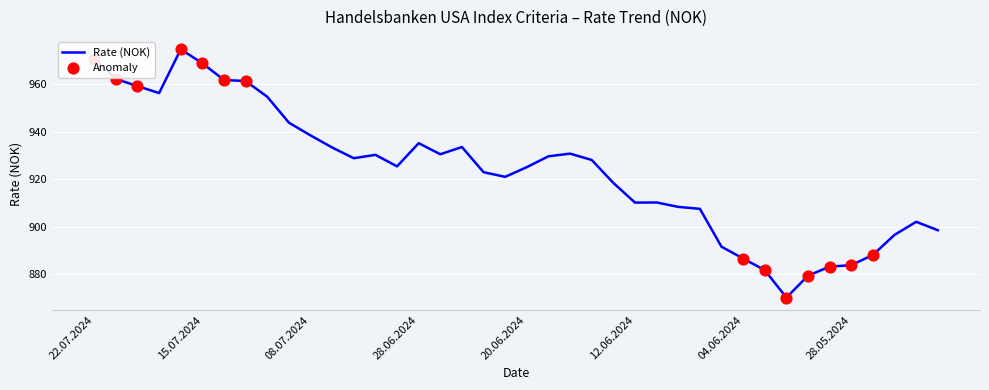

What is the difference between the maximum and minimum values?

104.5